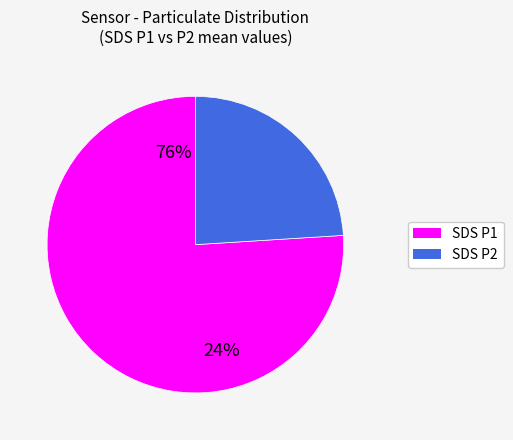

Which has a higher value, SDS_P1 or SDS_P2?

SDS_P1